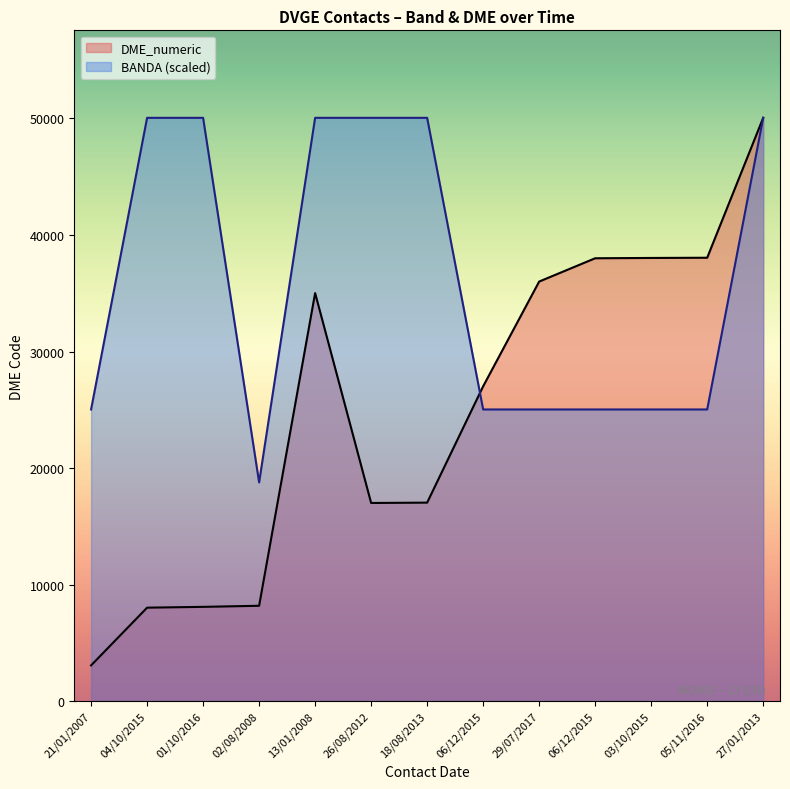

What is the sum of all DME_numeric values?

323560.0